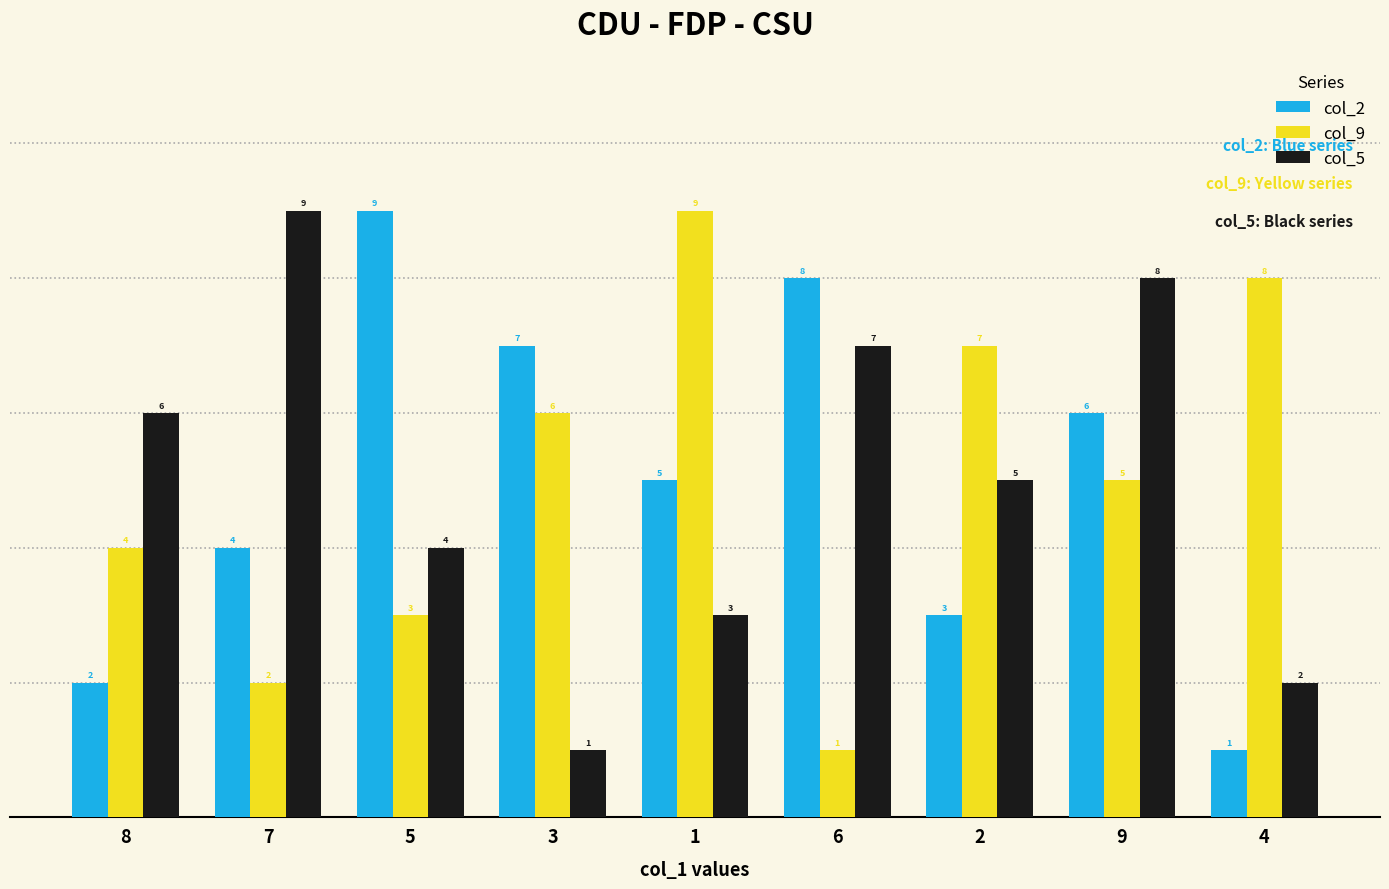

Rank the categories by col_2 value from highest to lowest.

5, 6, 3, 9, 1, 7, 2, 8, 4